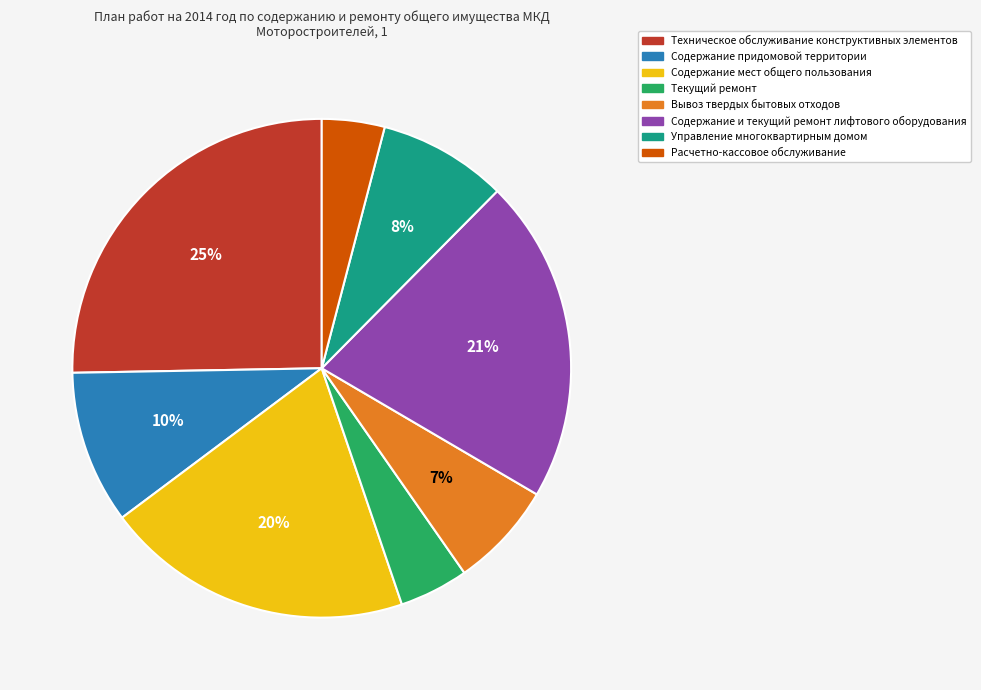

What is the largest slice in the pie chart?

Техническое обслуживание конструктивных элементов